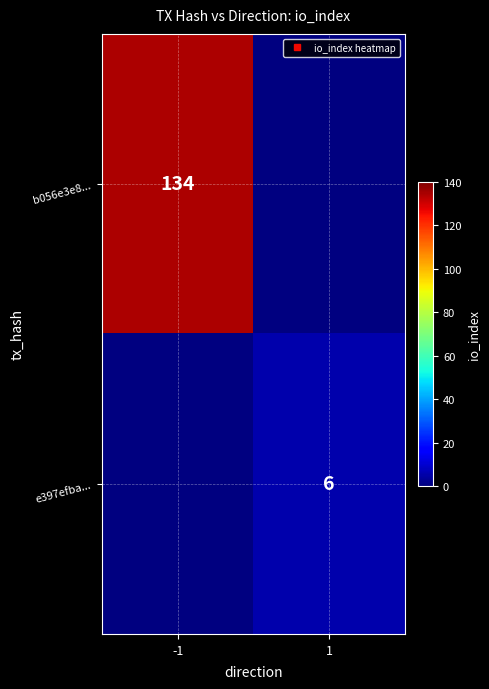

Which series has the widest spread of values?

b056e3e8...